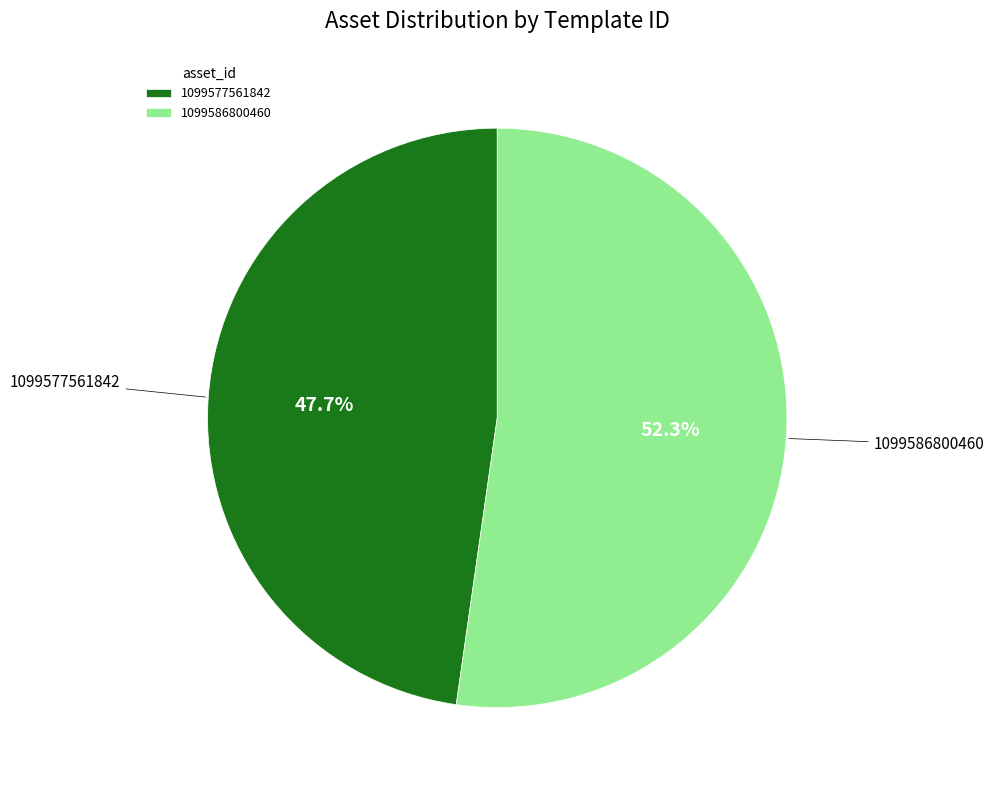

Between 1099586800460 and 1099577561842, which is larger?

1099586800460